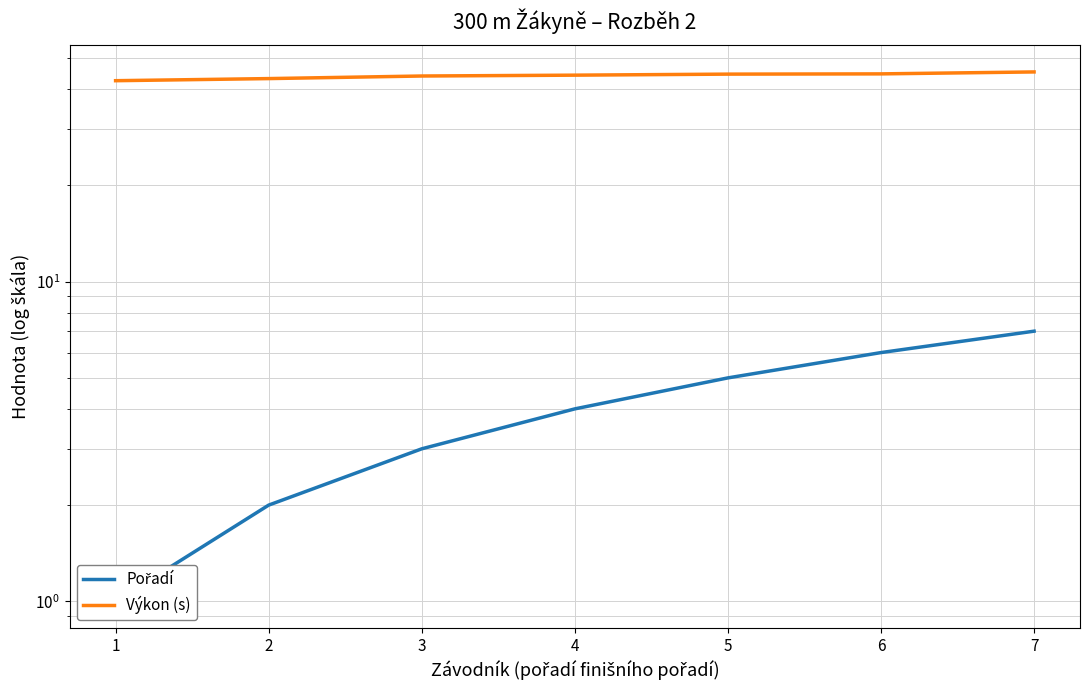

Between 2 and 3, which series saw the biggest shift?

Pořadí